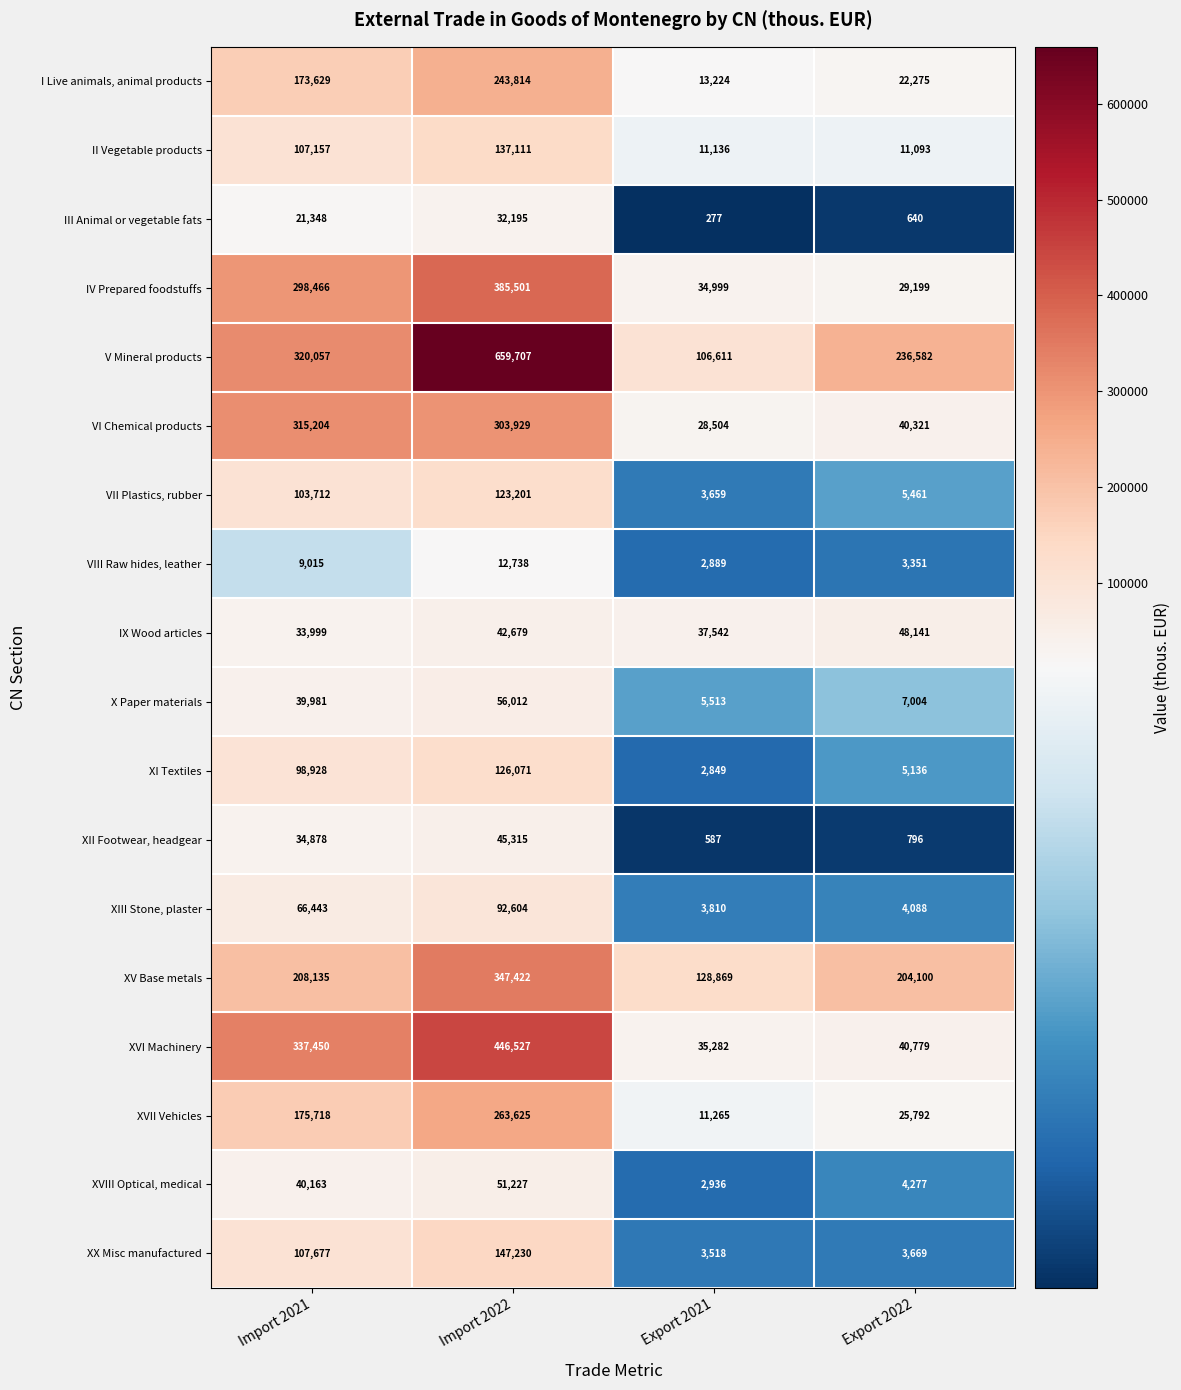

What is the difference between the maximum and minimum values in the I Live animals, animal products series?

230590